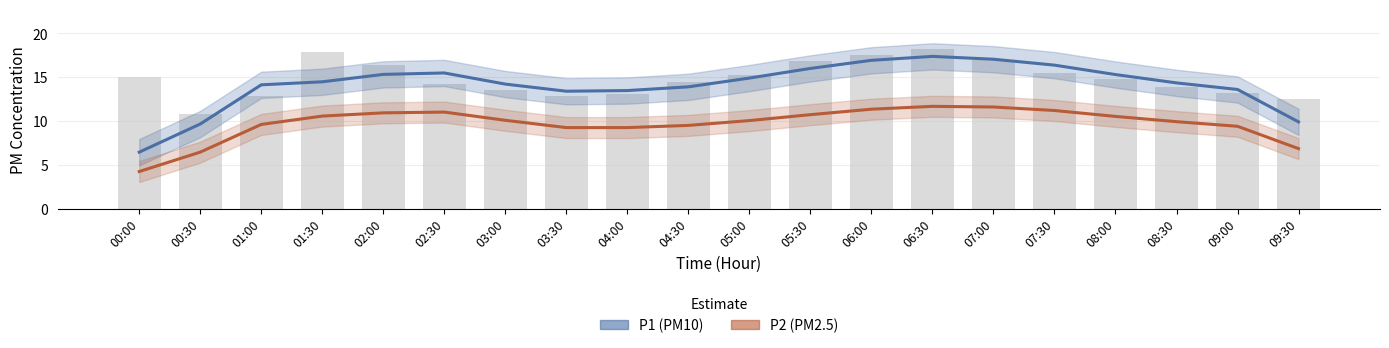

Between 00:00 and 00:30, which series saw the biggest shift?

P1 (PM10)